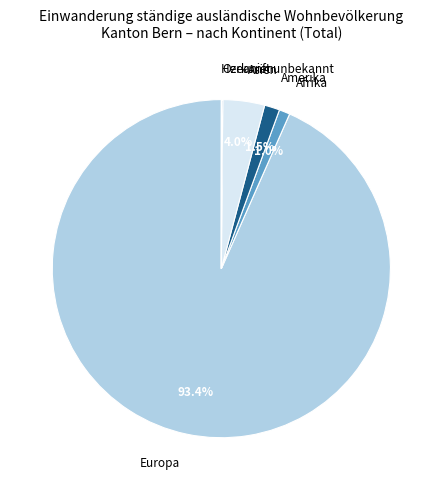

What percentage is NOT represented by Afrika?

99.0%